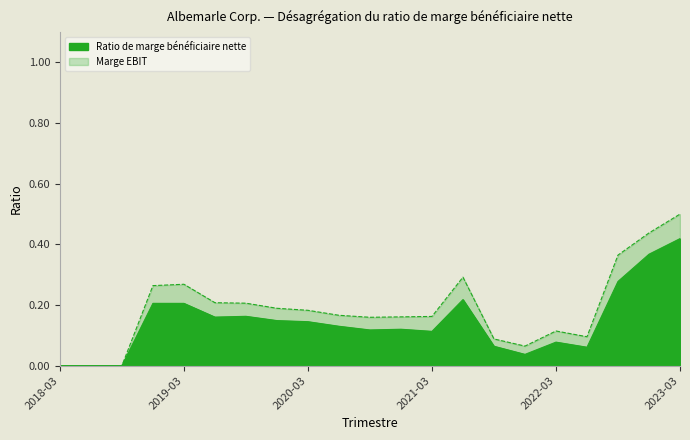

At 2019-09-30, list the series in order from largest to smallest.

Marge EBIT, Ratio de marge bénéficiaire nette